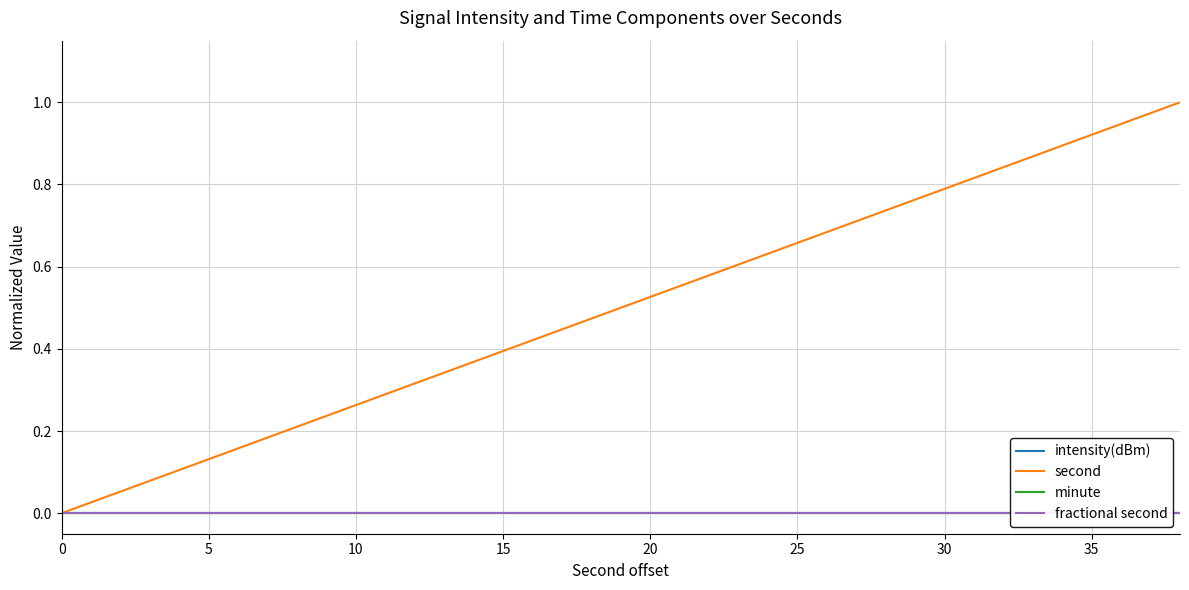

Is this an area chart (filled region under the line)?

No